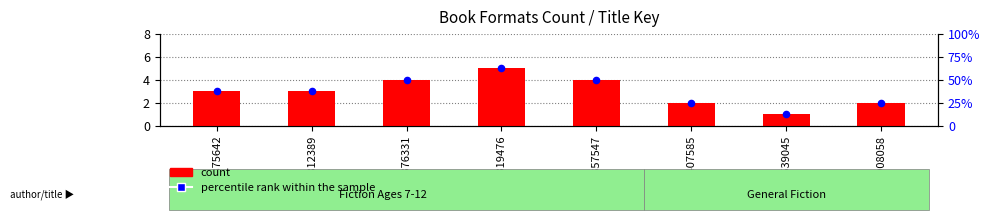

Which series contains the lowest Y value?

count